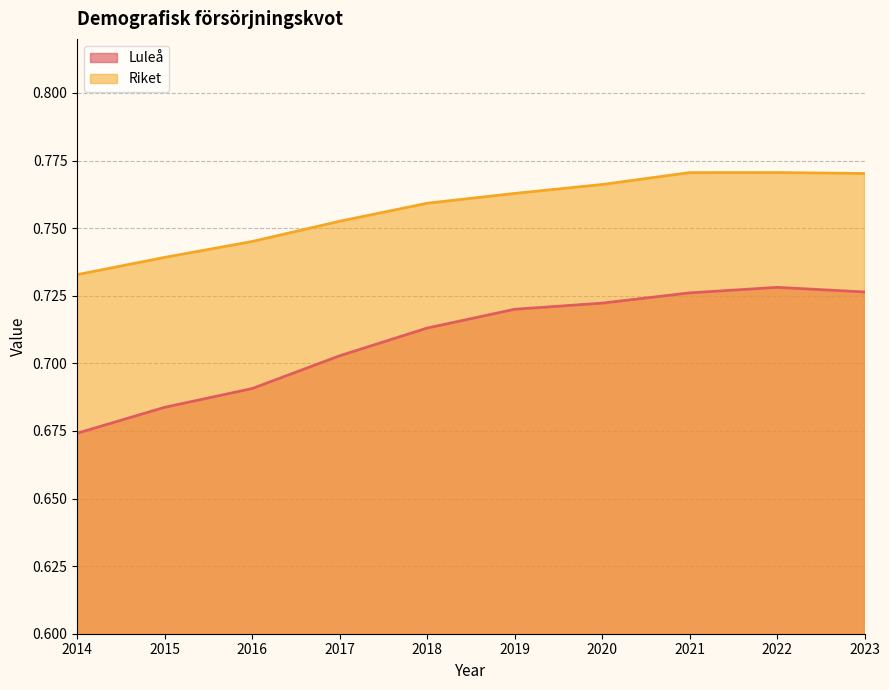

Does the chart display data point markers on the line(s)?

No